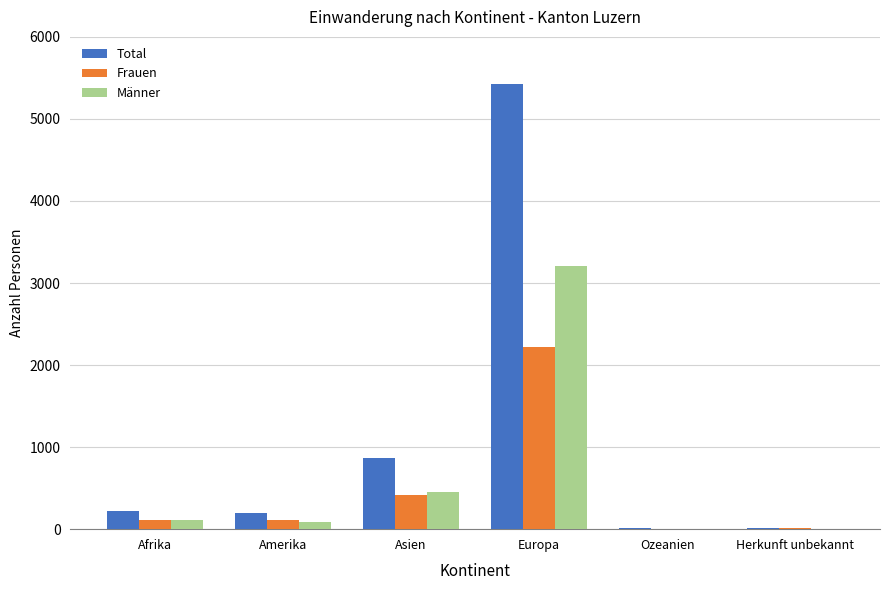

Where is Männer nearest to the value 1607?

Asien